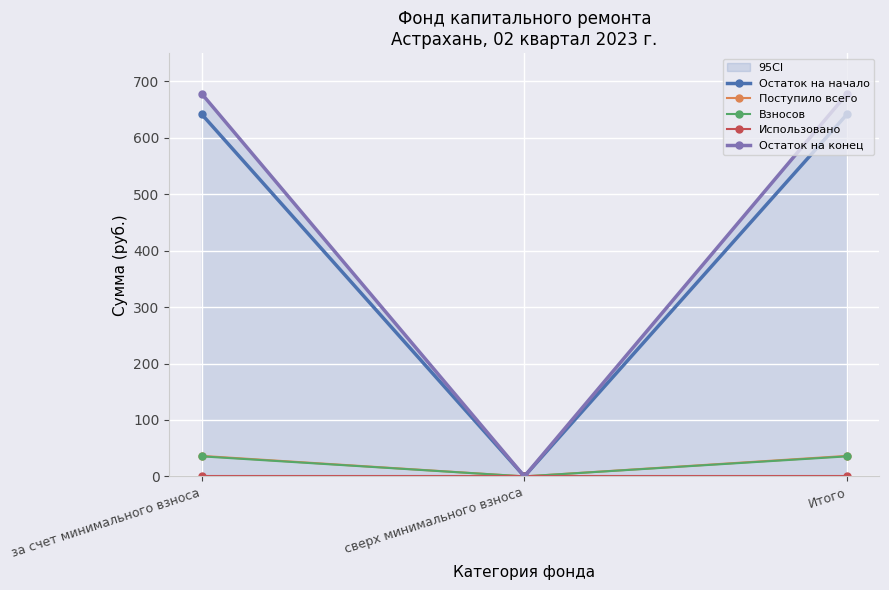

How many lines are shown in the chart?

5